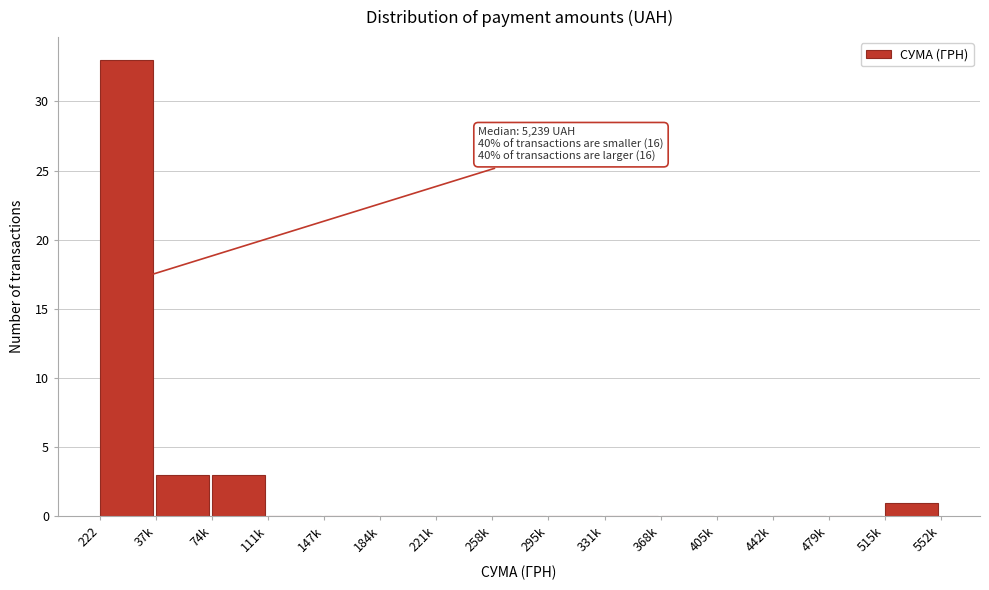

Reading right to left, list all the values displayed in this chart.

515k=1	479k=0	442k=0	405k=0	368k=0	331k=0	295k=0	258k=0	221k=0	184k=0	147k=0	111k=0	74k=3	37k=3	222=33